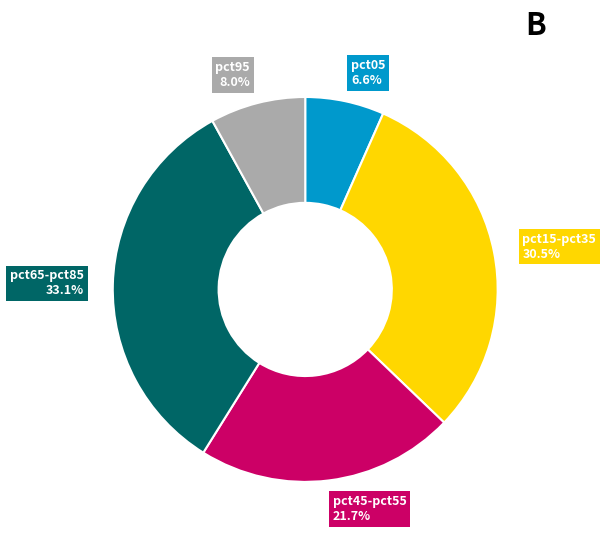

Is there any slice that represents more than half of the pie?

No